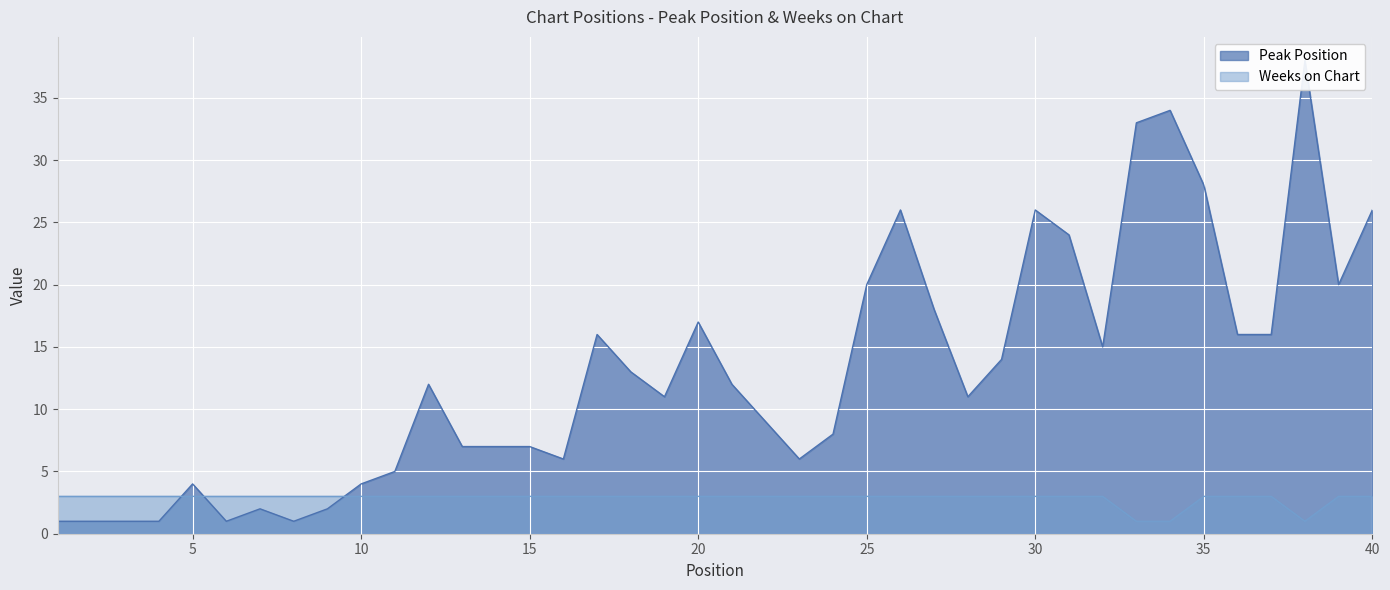

Where do Peak Position and Weeks on Chart first cross each other?

4 and 5